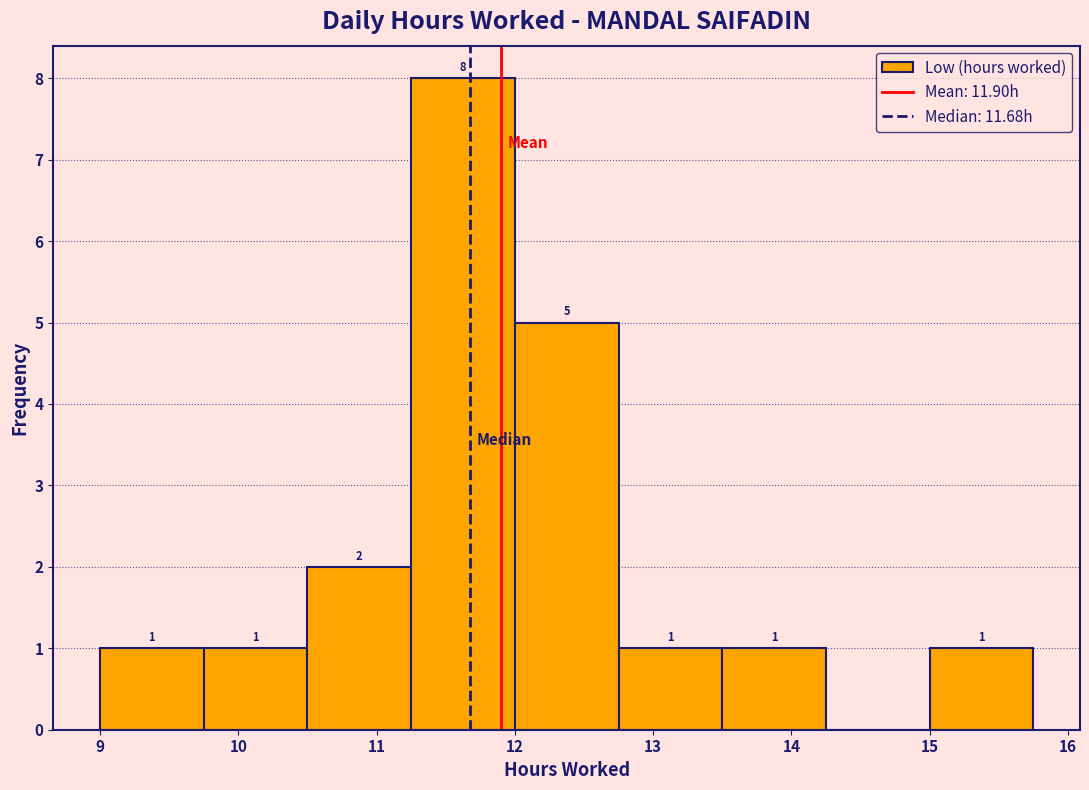

Over which range of the x-axis is the bar tallest?

11.25 to 12.00